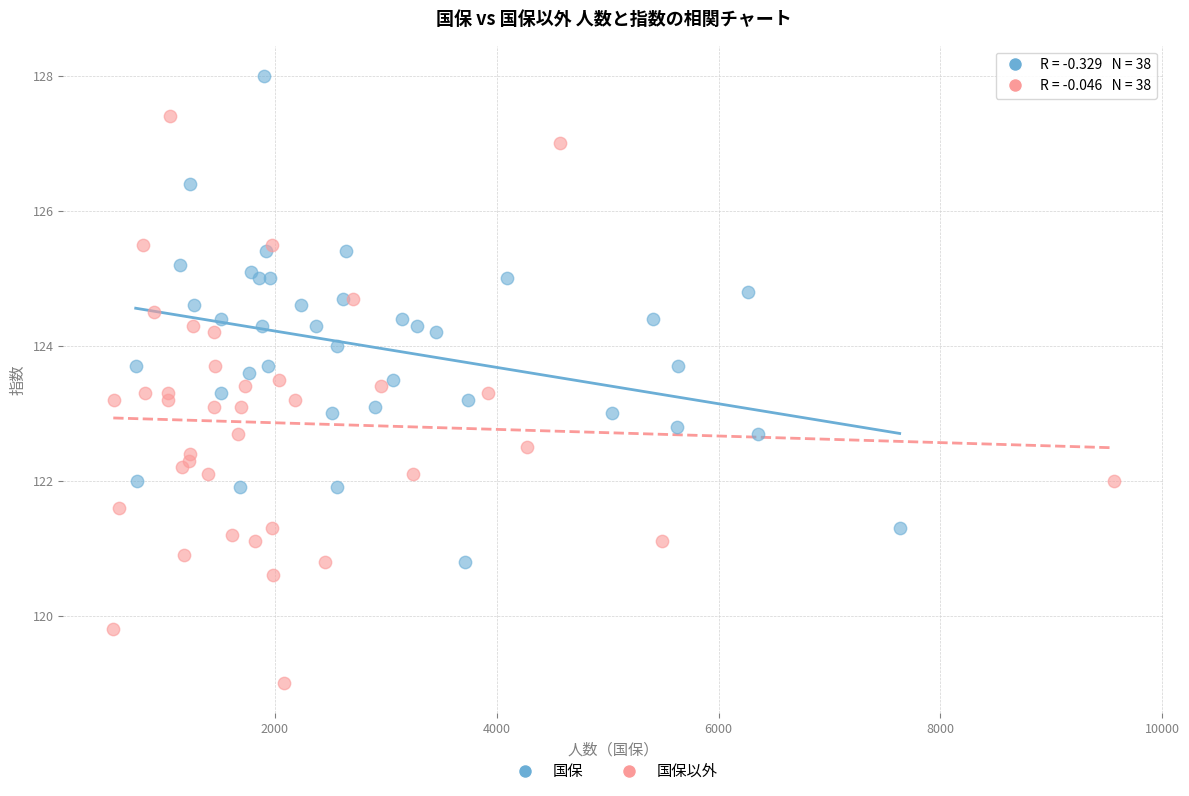

Which series contains the highest Y value?

国保